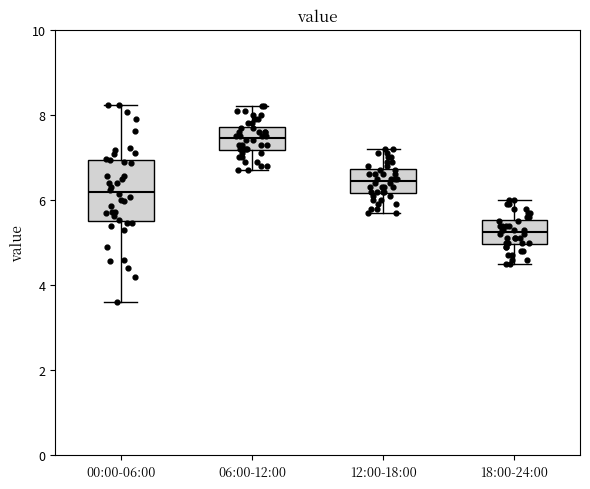

Where does the upper whisker of the box for 12:00-18:00 end on the y-axis? The values are not printed on the chart, so give them approximately, as read against the axis.

7.2